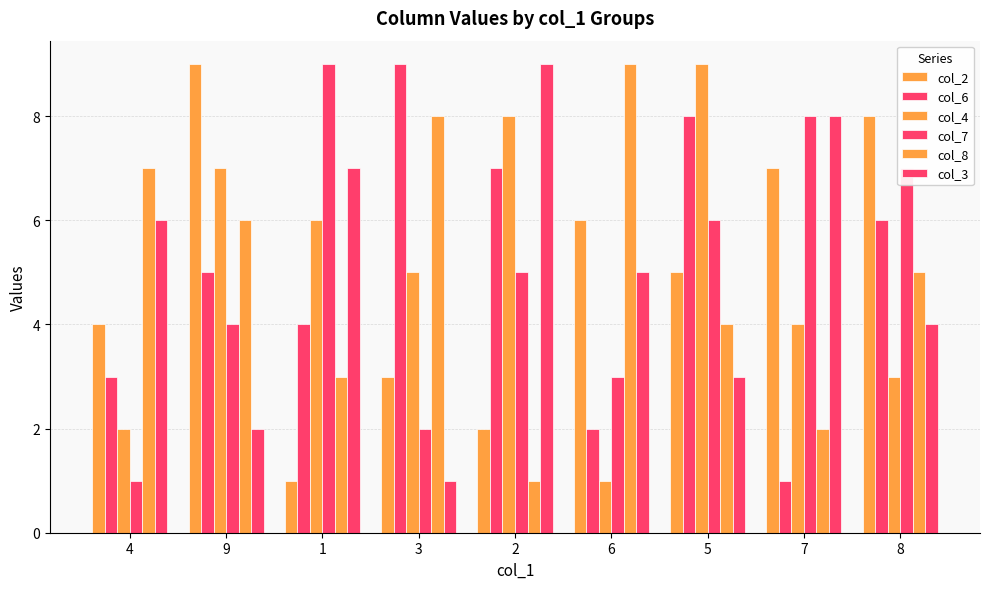

Which series changed the most between 3 and 5?

col_4